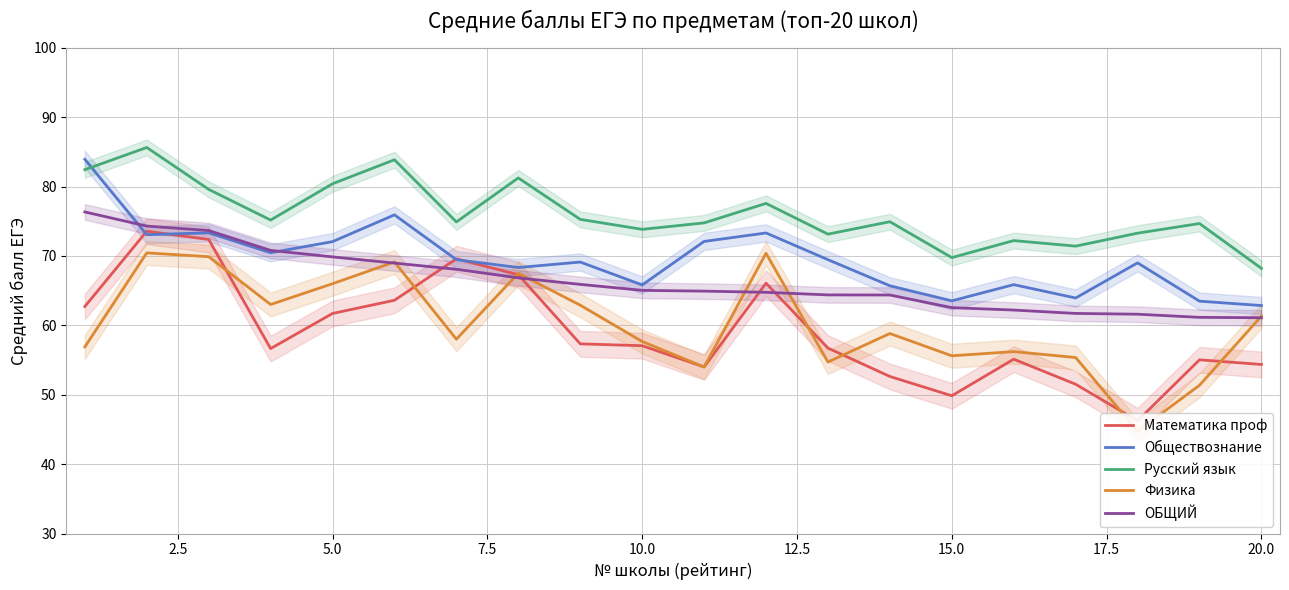

Which series ends up on top after the final intersection of Обществознание and Русский язык?

Русский язык